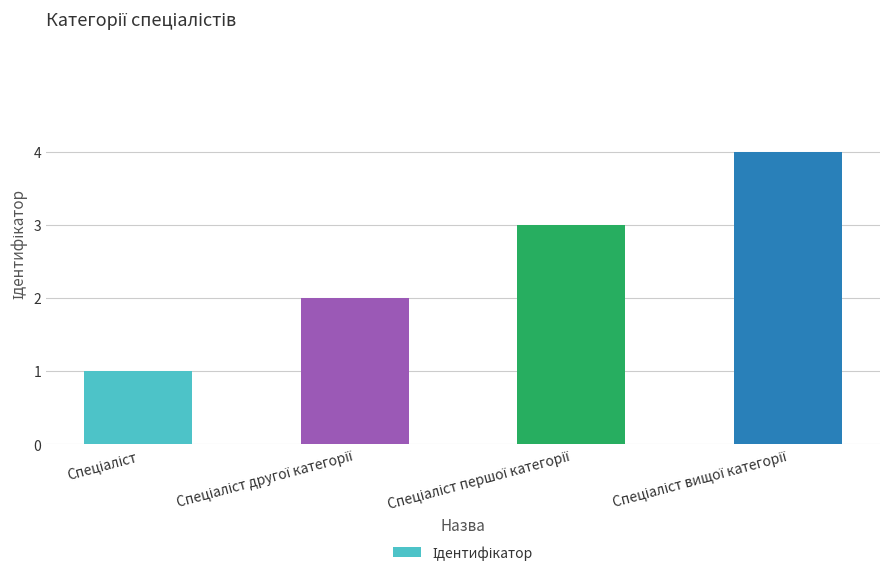

What is the maximum value shown in the chart?

4